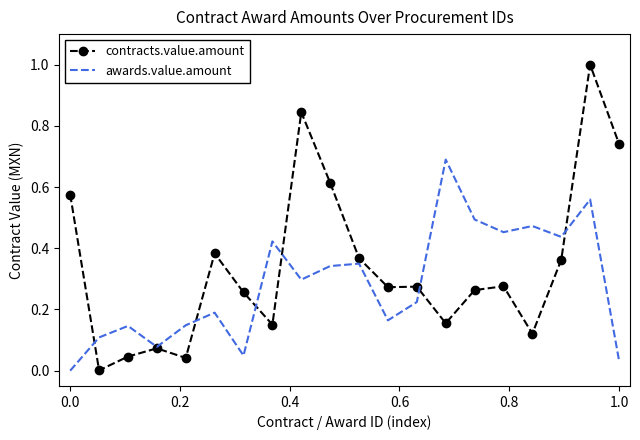

Rank the series by their average value, from highest to lowest.

contracts.value.amount, awards.value.amount